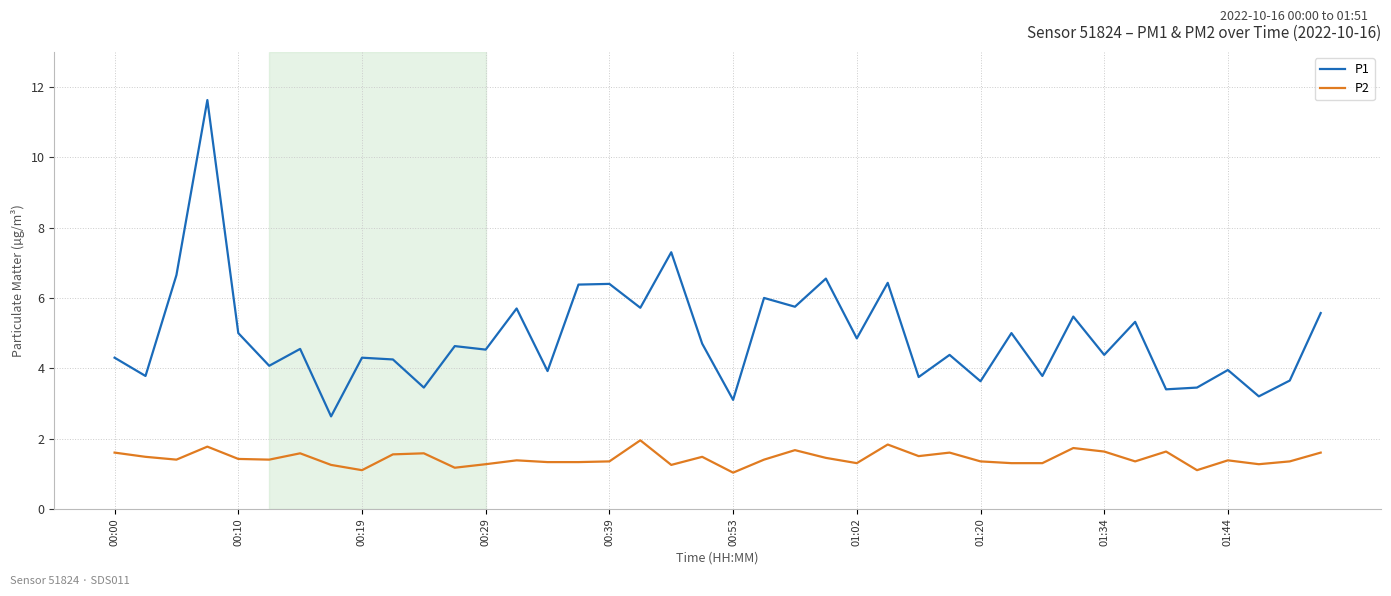

True or false: P1 and P2 intersect in this chart.

False